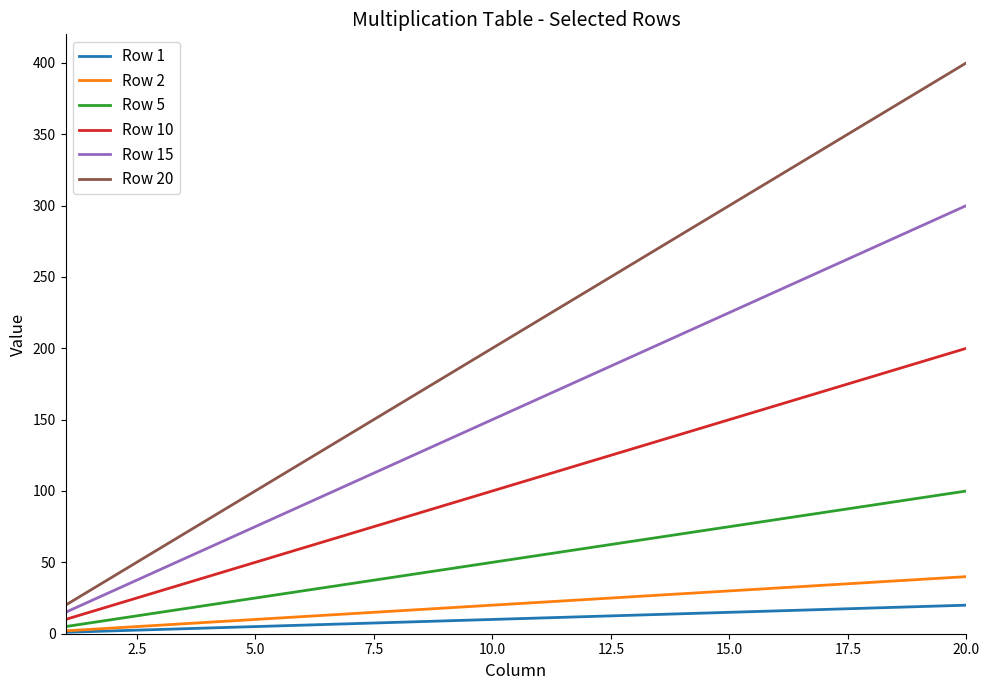

List the series in order of their peak value, lowest first.

Row 1, Row 2, Row 5, Row 10, Row 15, Row 20